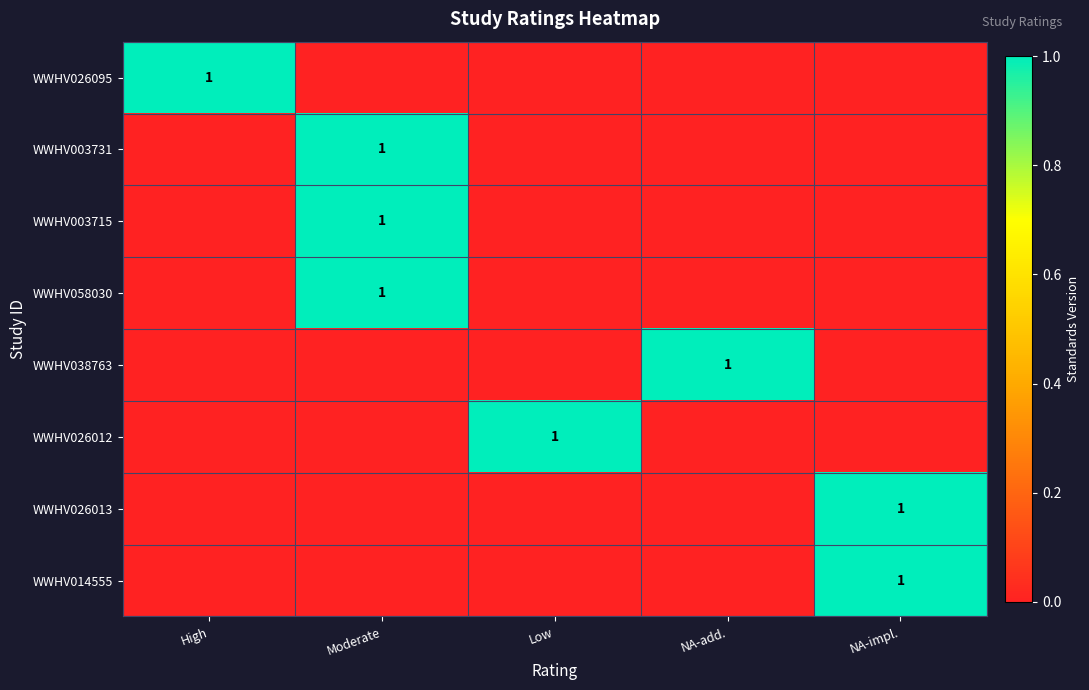

True or false: WWHV038763 has a value of 0 at Low.

True